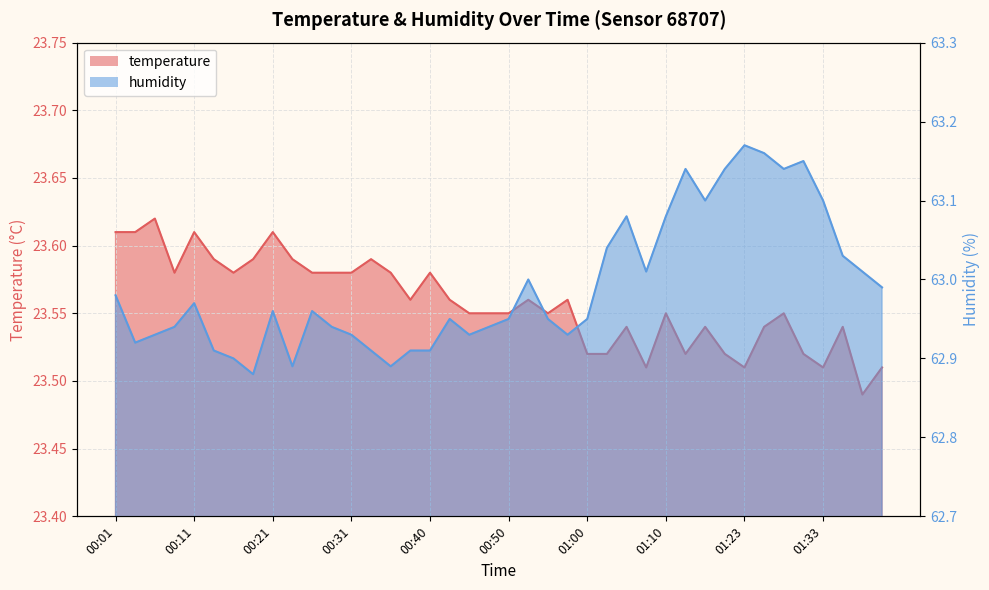

True or false: humidity has more than 1 points higher than both neighbors.

True